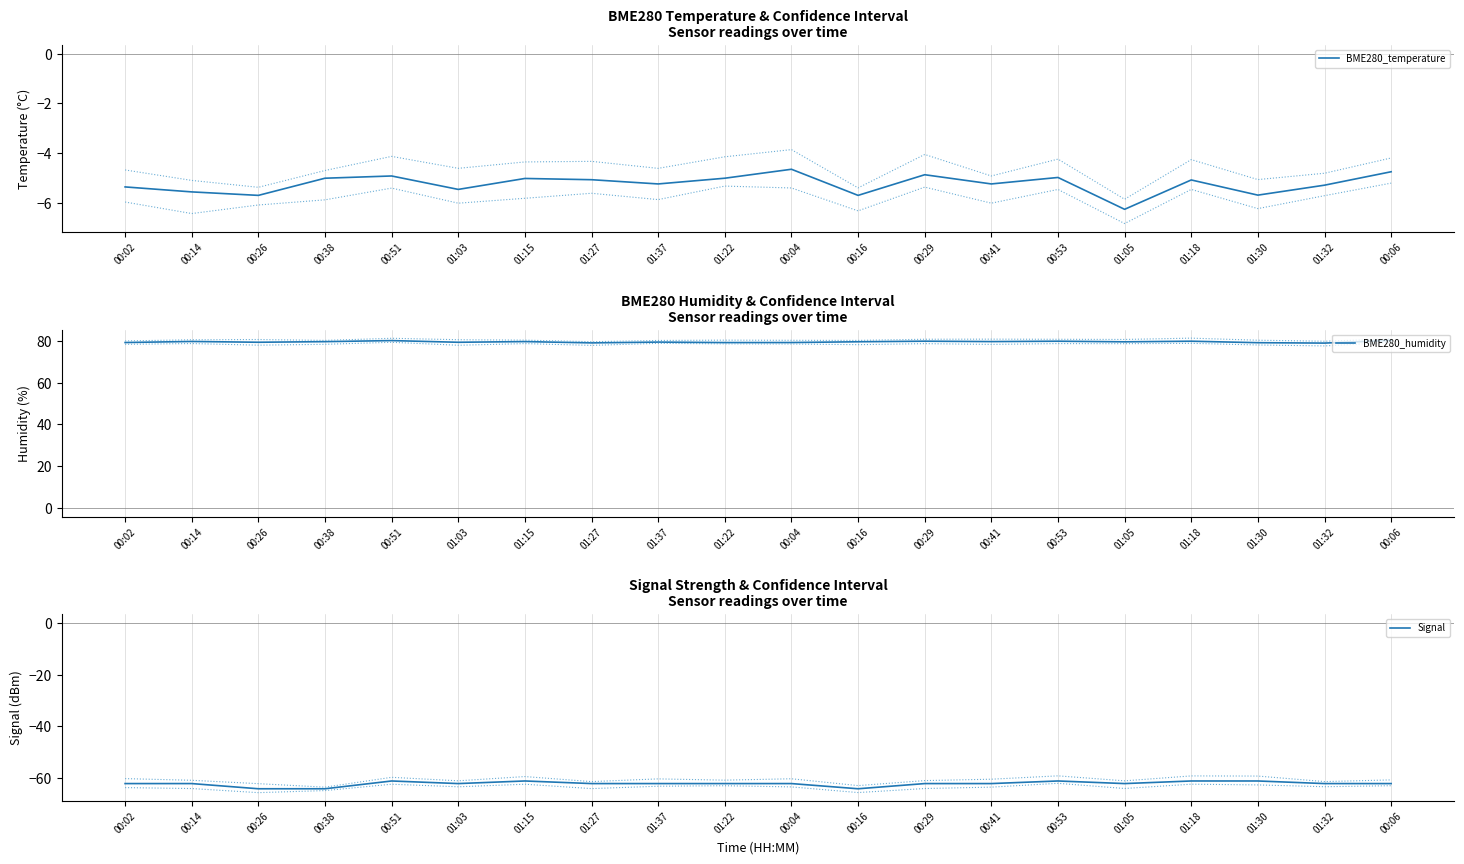

At how many categories does at least one series exceed 26?

20